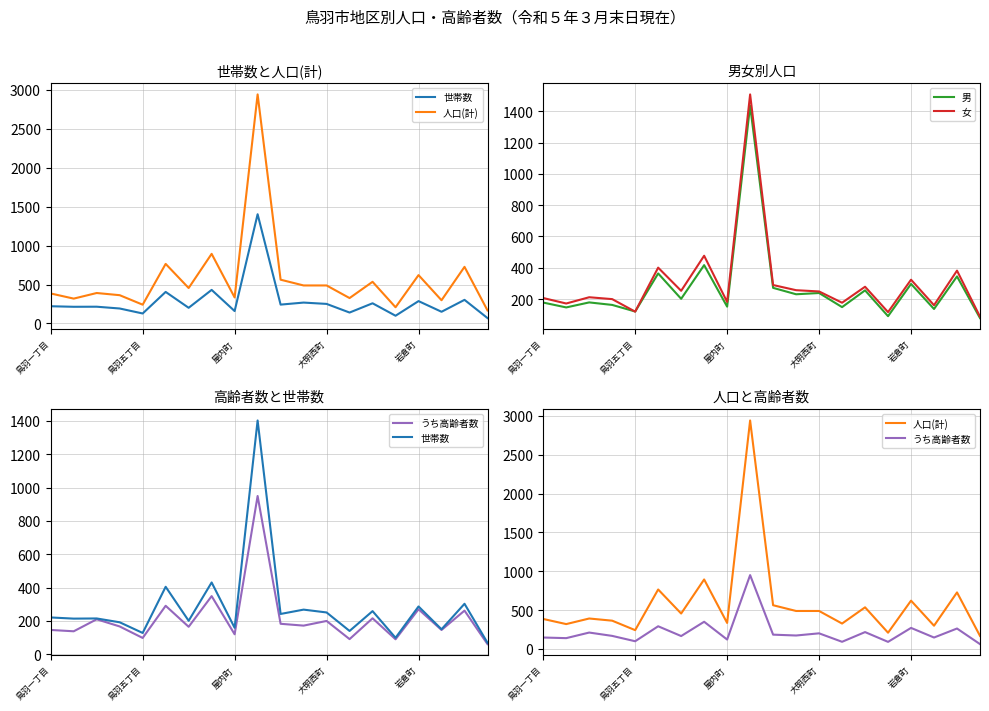

In 世帯数, how many points are higher than both neighbors (excluding endpoints)?

8